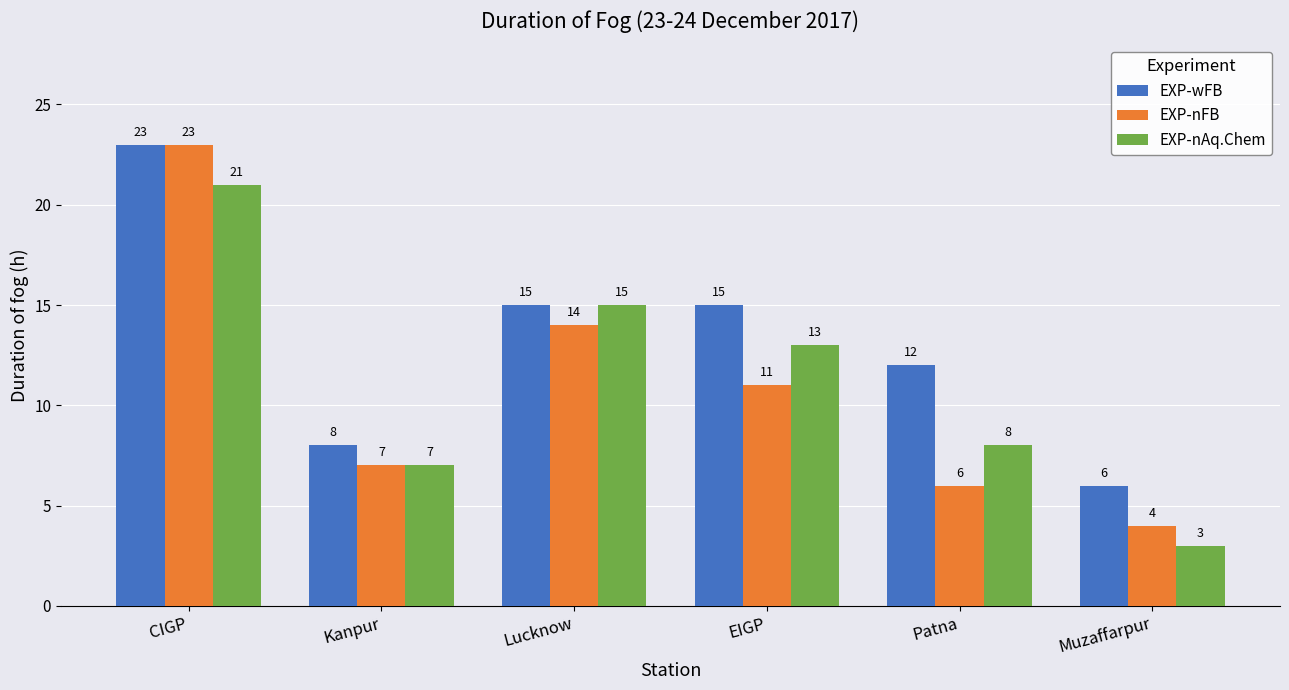

What are all the series names shown in the legend?

EXP-wFB, EXP-nFB, EXP-nAq.Chem